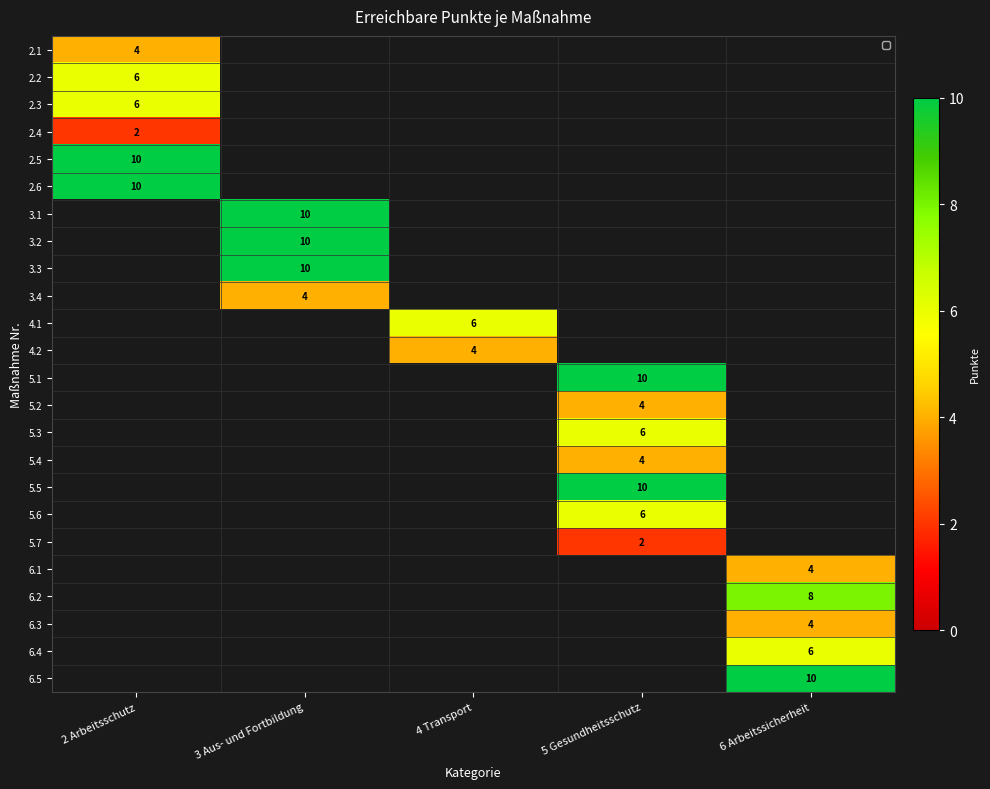

The 5.3 series shows 6 at 5 Gesundheitsschutz. True or false?

True